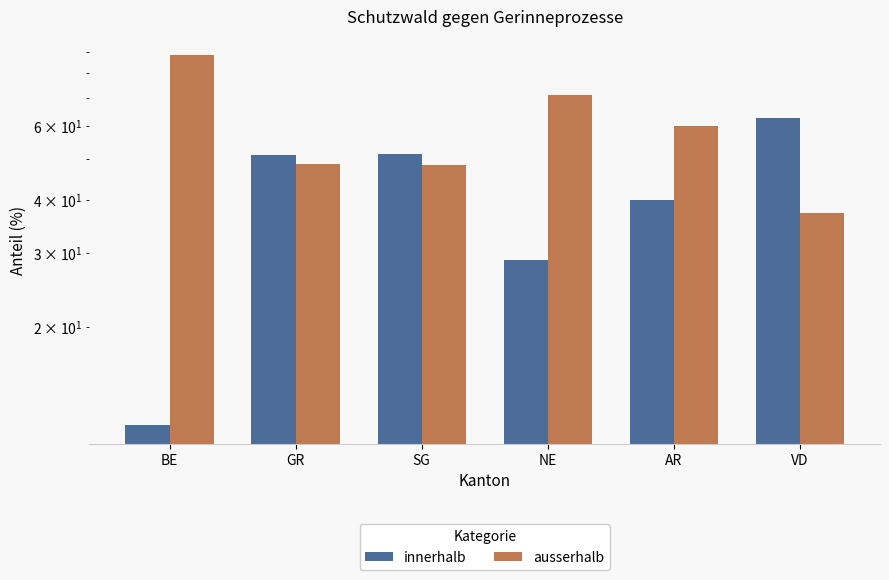

At how many categories does at least one series exceed 23?

6